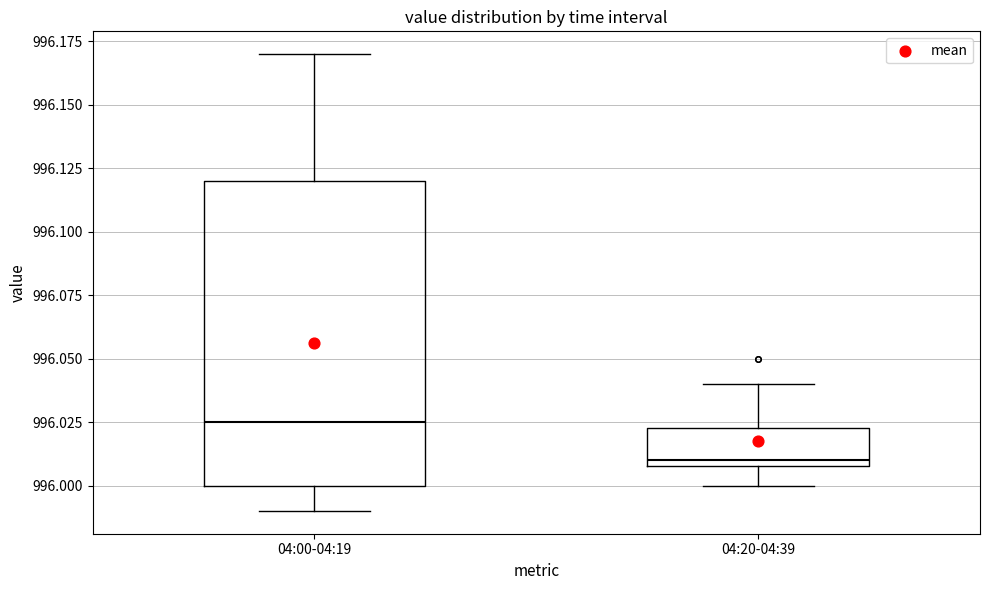

Reading left to right, read every box against the y-axis: the position of its median line, the range the box covers, and the ends of its whiskers. The values are not printed on the chart, so give them approximately, as read against the axis.

04:00-04:19: median 996.025, box 996.000 to 996.120, whiskers 995.990 to 996.170
04:20-04:39: median 996.010 (just above the box's lower edge), box 996.010 to 996.025, whiskers 996.000 to 996.040